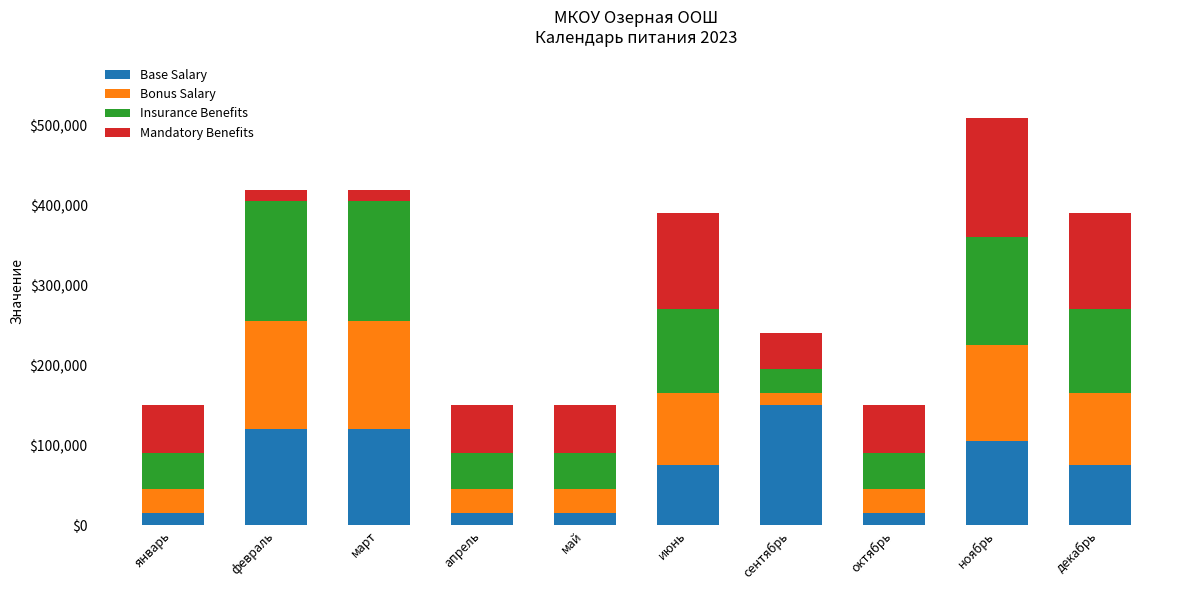

What is the sum of all Base Salary values?

705000